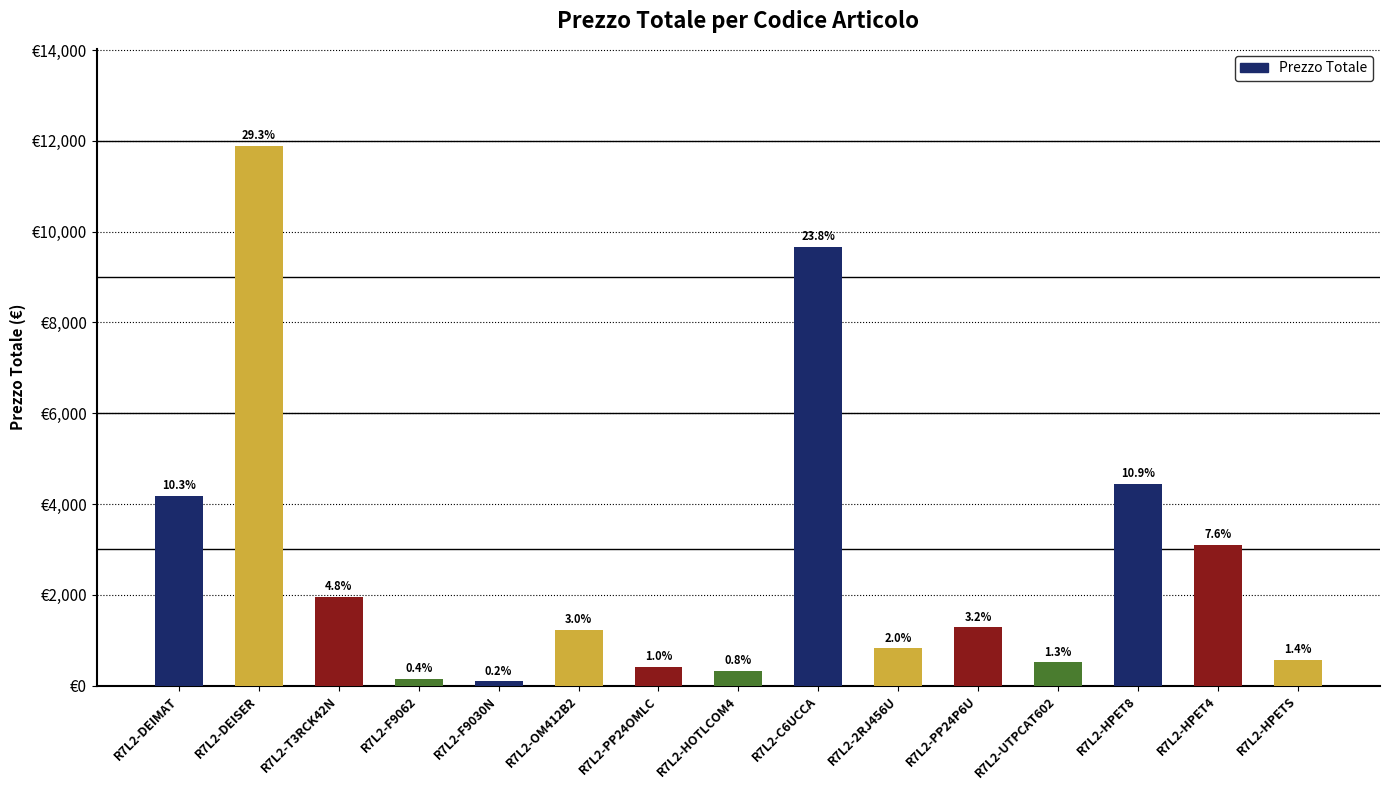

Rank the categories by value from highest to lowest.

R7L2-DEISER, R7L2-C6UCCA, R7L2-HPET8, R7L2-DEIMAT, R7L2-HPET4, R7L2-T3RCK42N, R7L2-PP24P6U, R7L2-OM412B2, R7L2-2RJ456U, R7L2-HPETS, R7L2-UTPCAT602, R7L2-PP24OMLC, R7L2-HOTLCOM4, R7L2-F9062, R7L2-F9030N